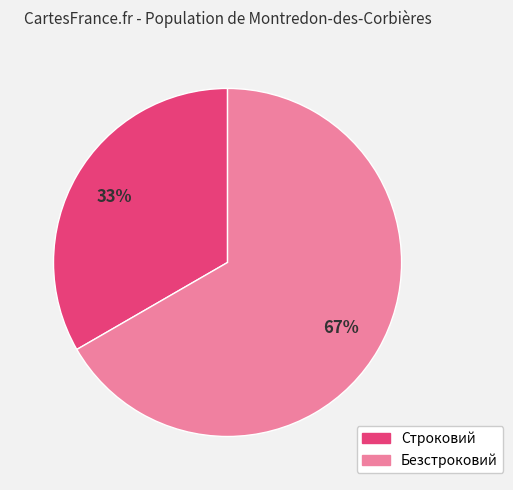

Count the number of slices in the pie.

2